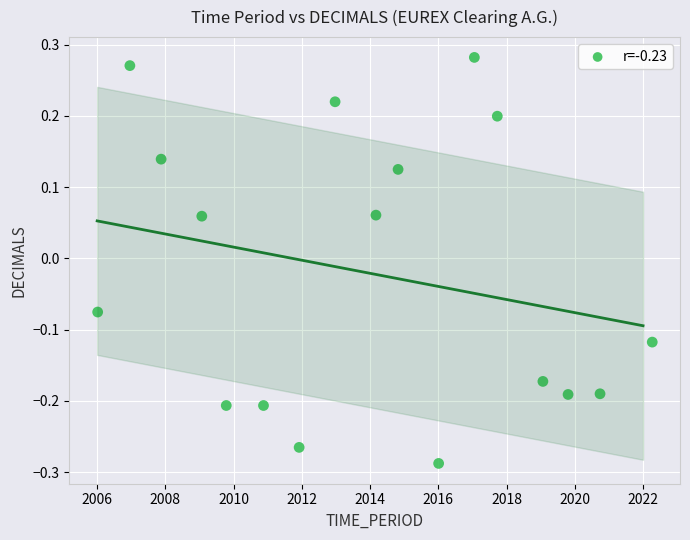

What is the range of Y values (max minus min)?

0.6